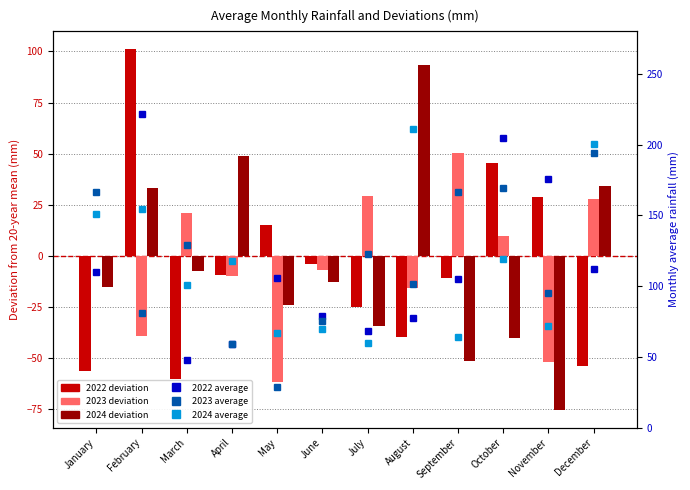

Where is 2023 average nearest to the value 111?

August